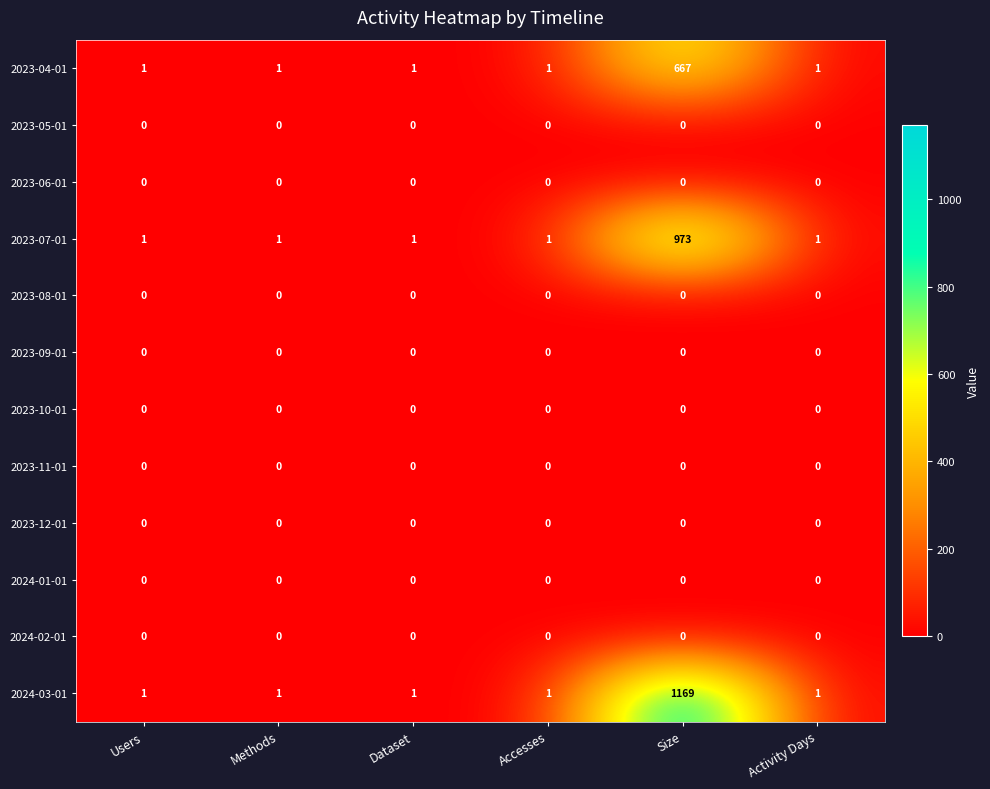

What is the difference between the highest and lowest values at Size?

1169